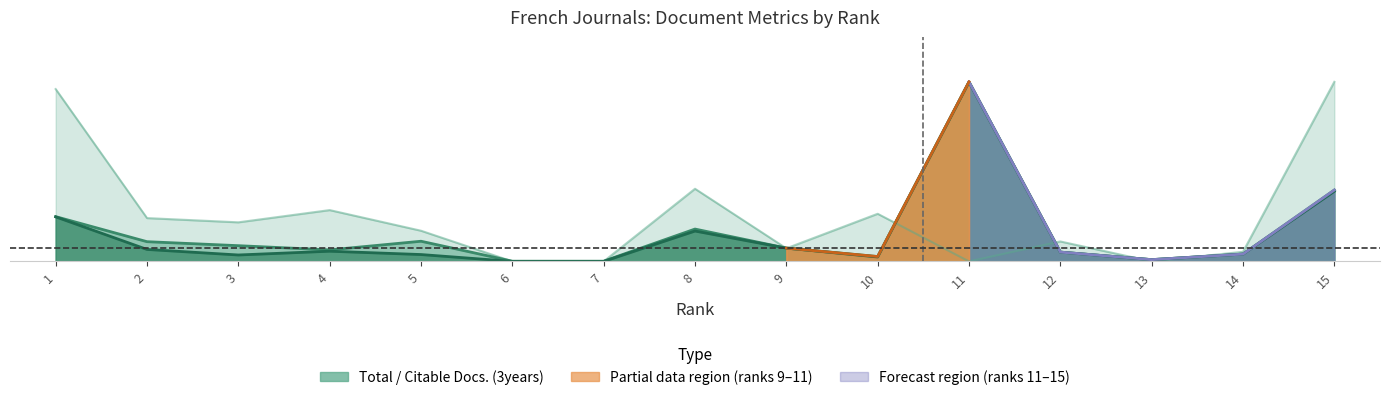

What is the average value of the Citable Docs. (3years) series?

119.1